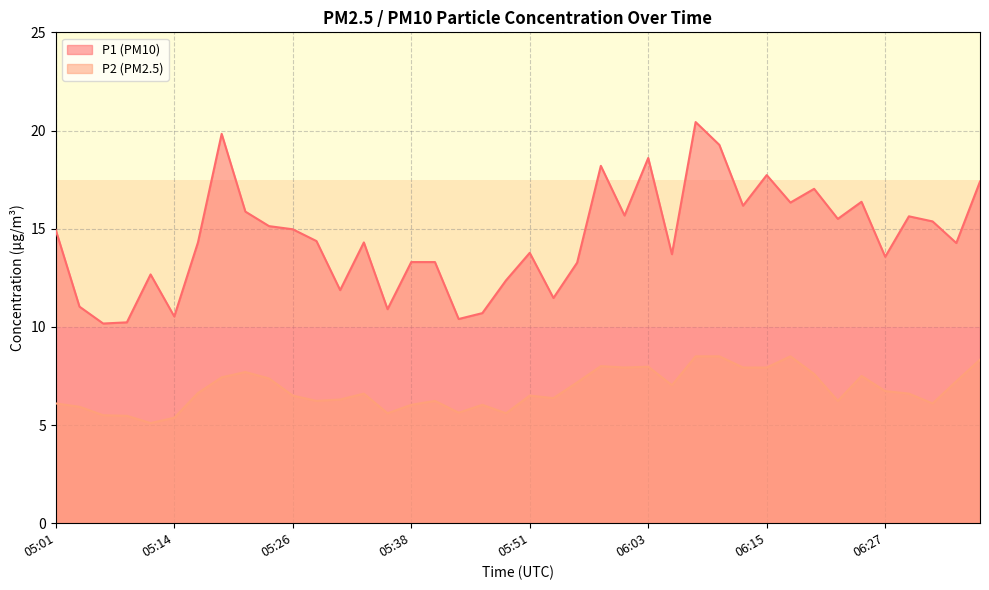

True or false: P1 and P2 intersect in this chart.

False